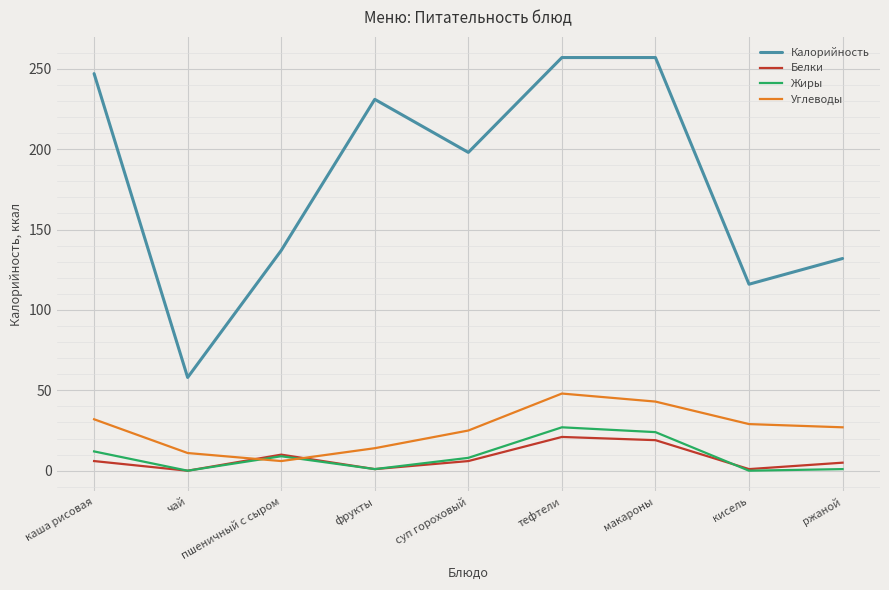

Read the Углеводы value at кисель, to the nearest 5.

30